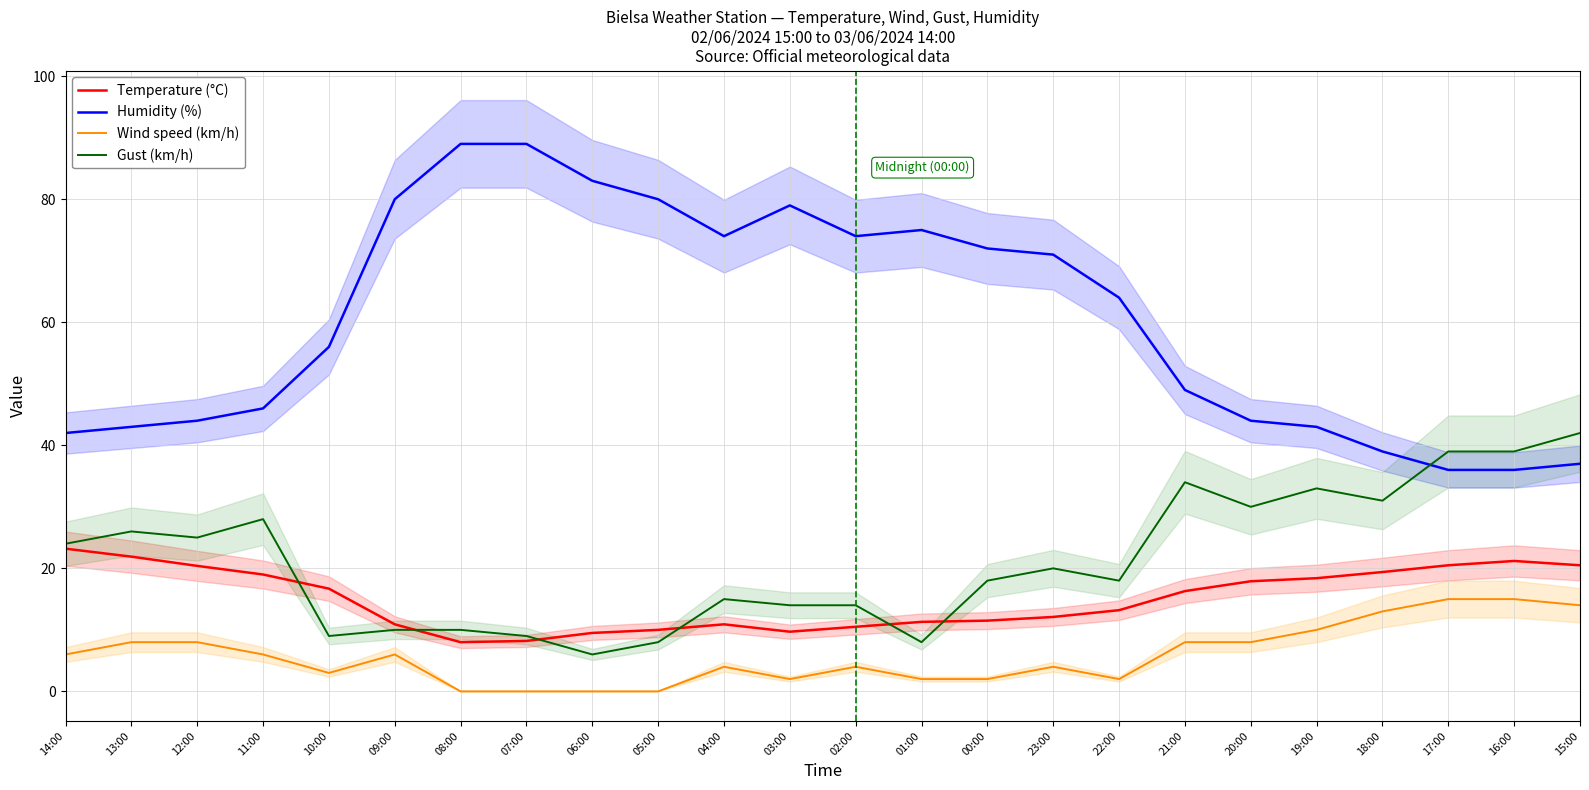

Which series has the largest range (max minus min)?

Humidity (%)